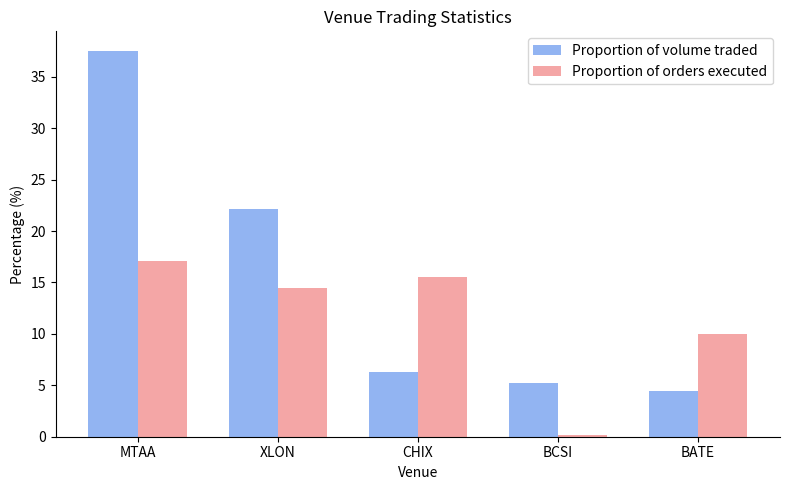

Rank the series by their maximum value, from lowest to highest.

Proportion of orders executed, Proportion of volume traded